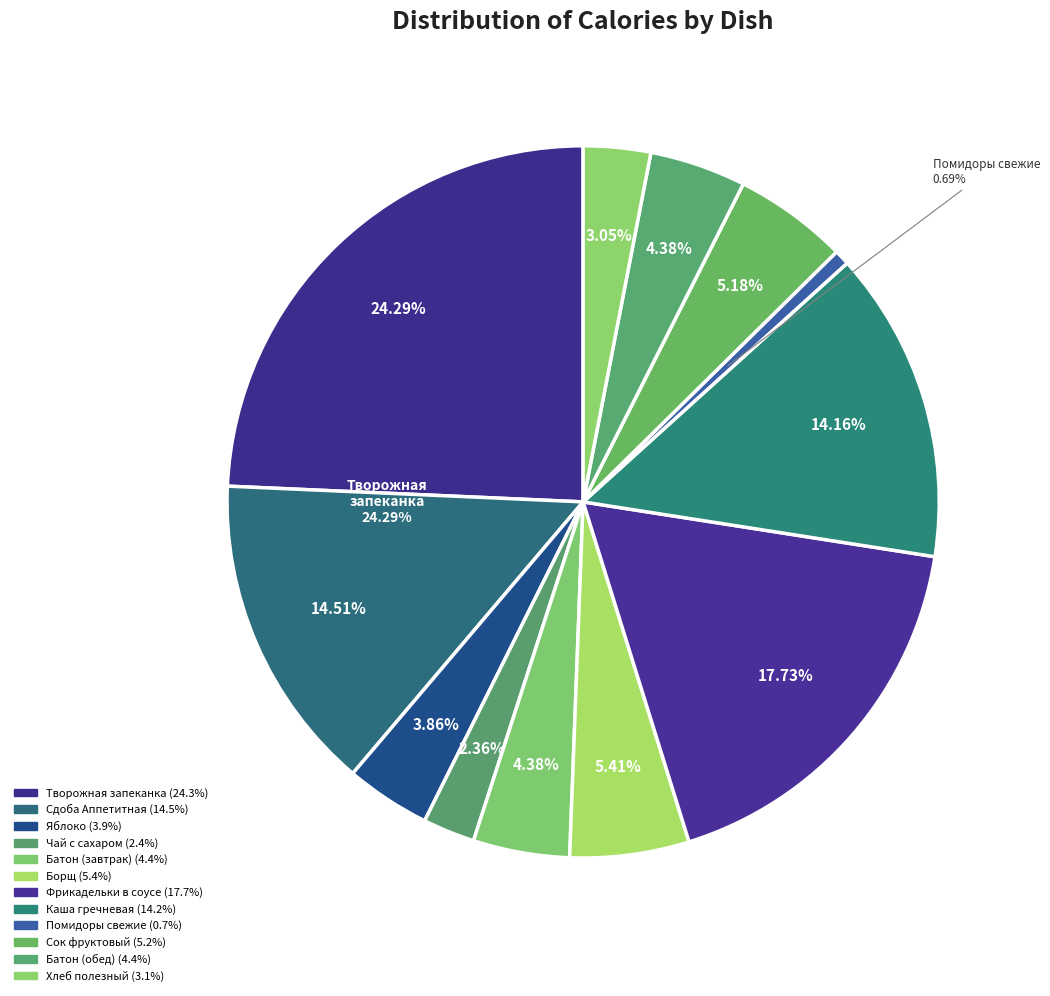

The фрикадельки мясные в соусе slice represents 3% of the pie. True or false?

False